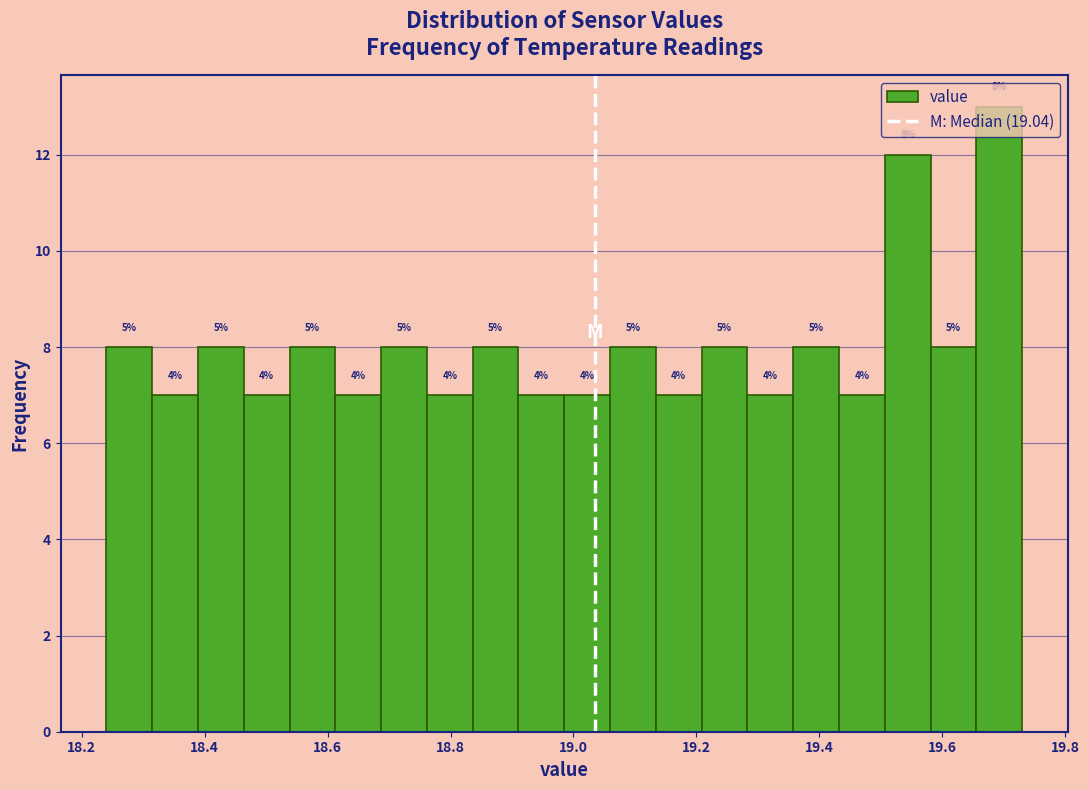

Read against the x-axis, roughly where is the centre of the tallest bar?

19.70